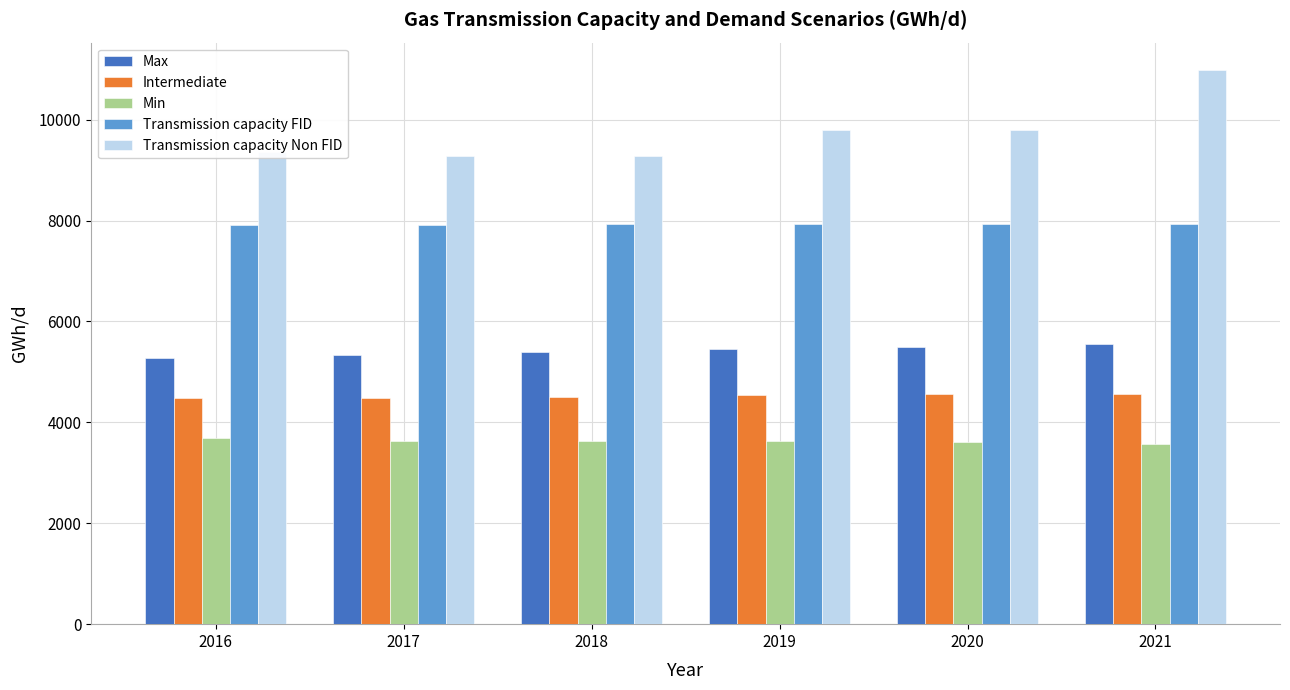

What is the maximum value shown in the chart?

10979.1